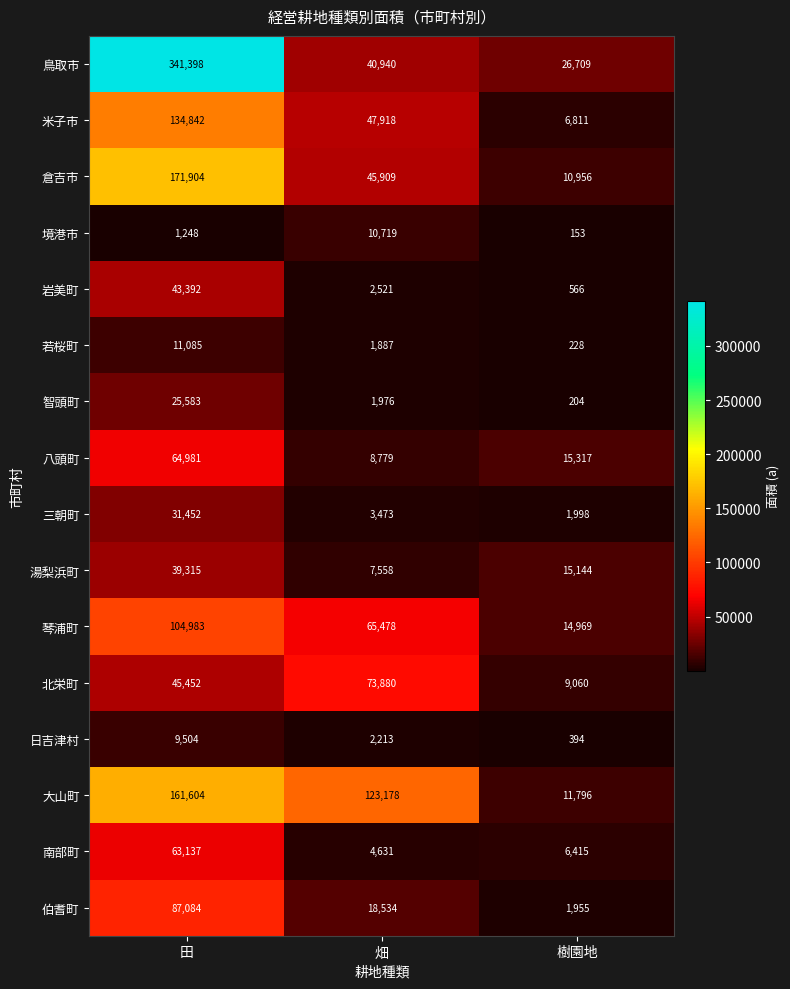

True or false: 日吉津村 has a value of 394 at 樹園地.

True